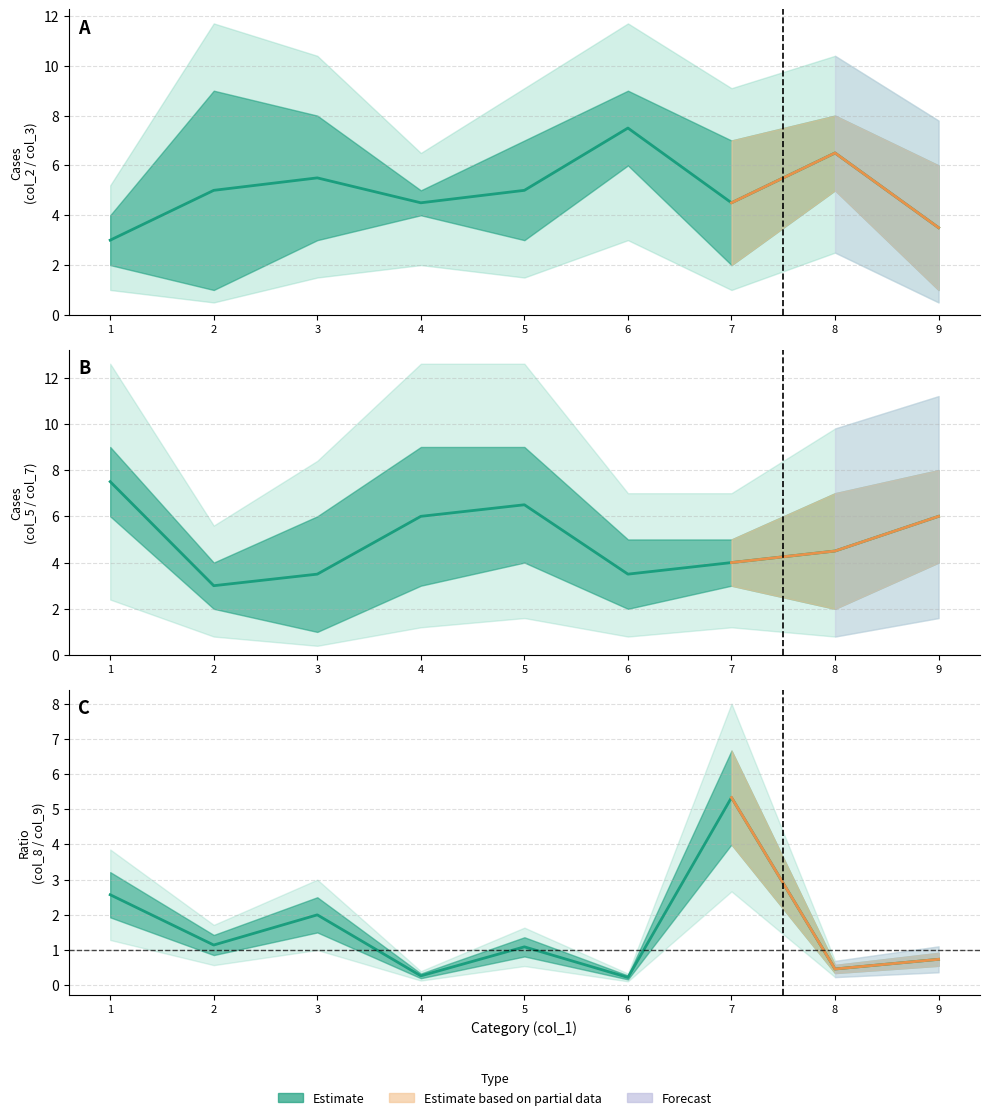

The col_2 series shows 8 at 3. True or false?

True